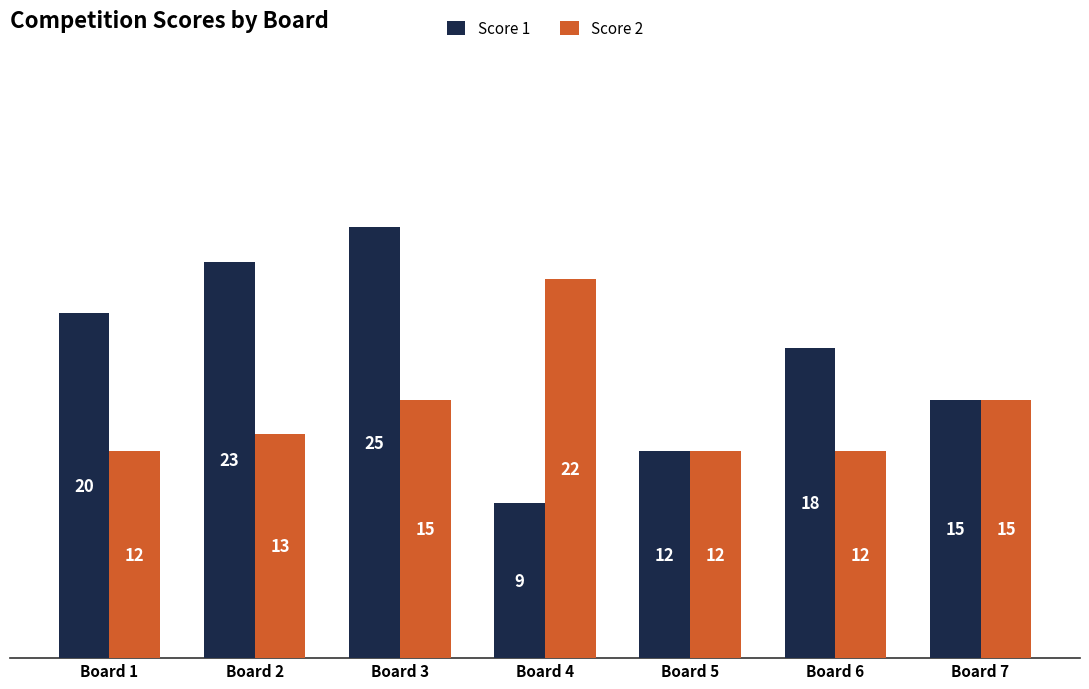

Count the number of data series in this chart.

2